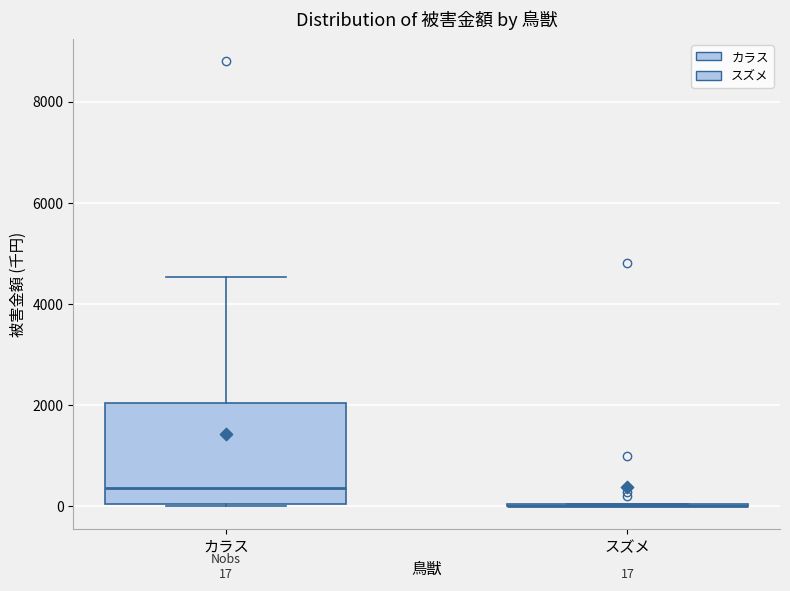

Comparing the boxes themselves (not the whiskers), which one is the tallest?

カラス